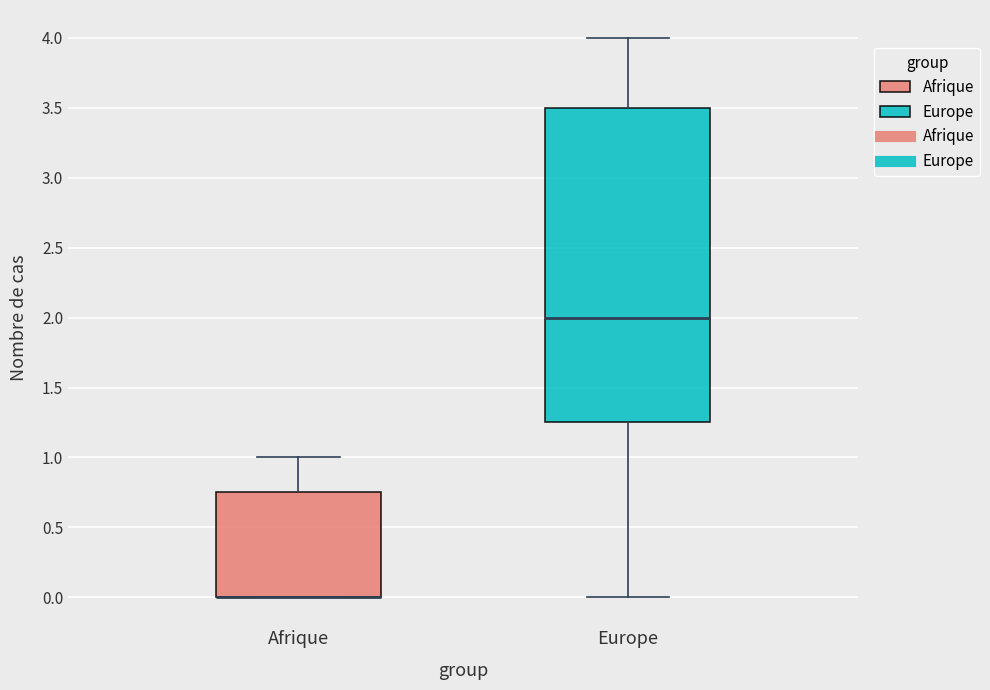

Reading left to right, transcribe this box plot: for each box, give where its median line is, the range the box spans, and where its two whiskers end, as read against the y-axis. The values are not printed on the chart, so give them approximately, as read against the axis.

Afrique: median 0.00 (drawn on the box's lower edge), box 0.00 to 0.75, whiskers 0.00 to 1.00
Europe: median 2.00, box 1.25 to 3.50, whiskers 0.00 to 4.00